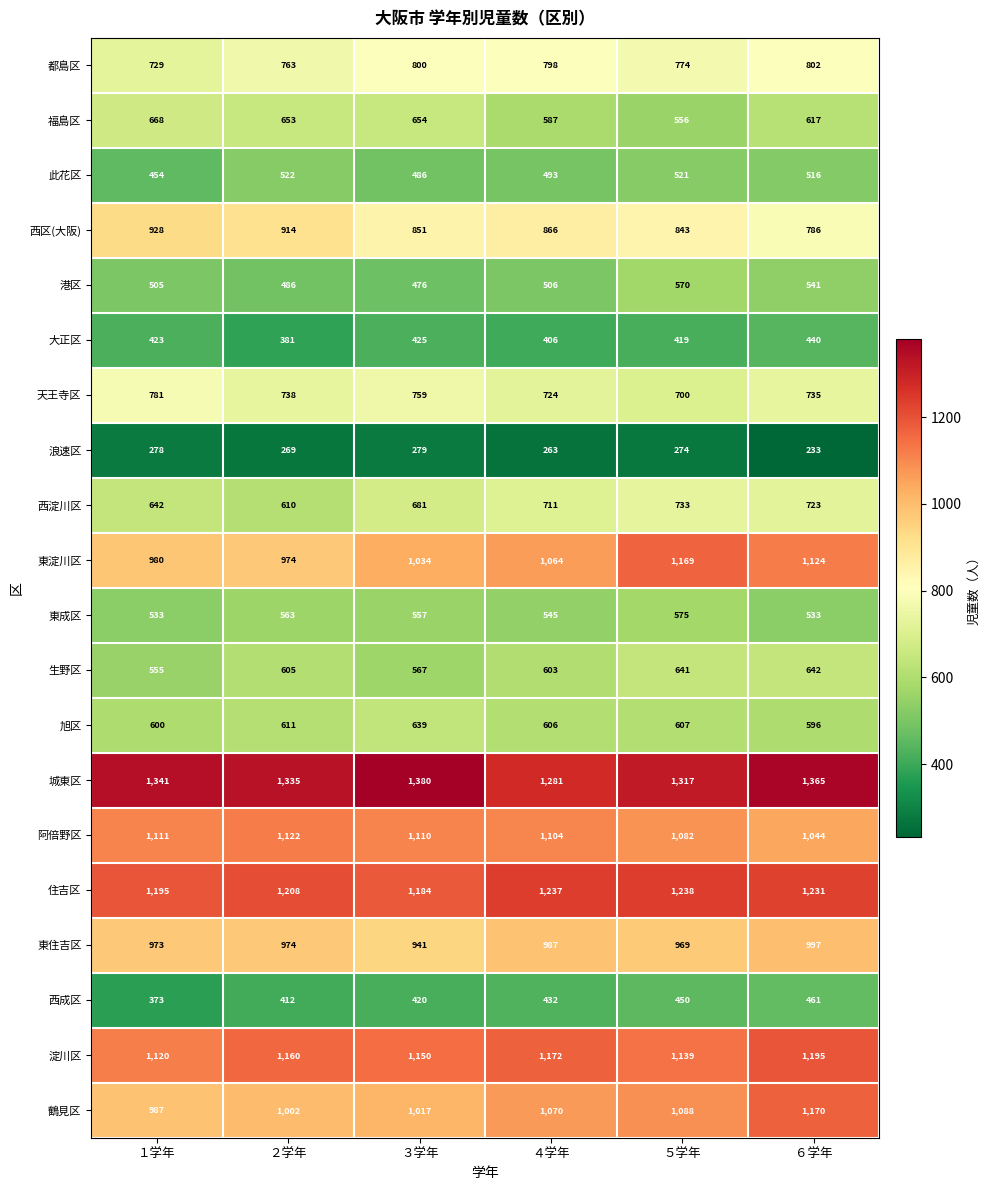

At which label does 此花区 first exceed 516?

２学年